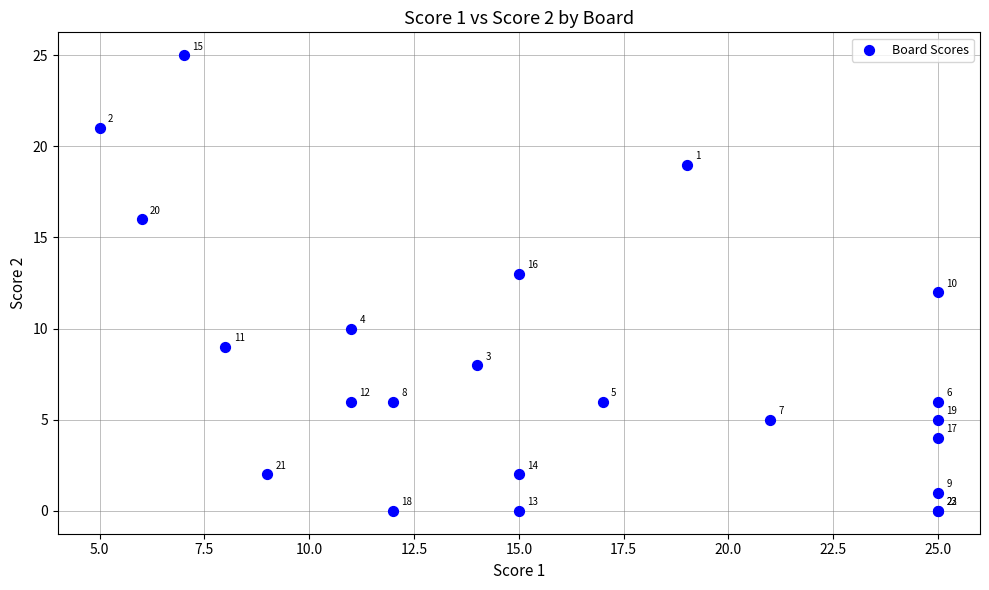

What Y value in the scatter plot is closest to 12?

12